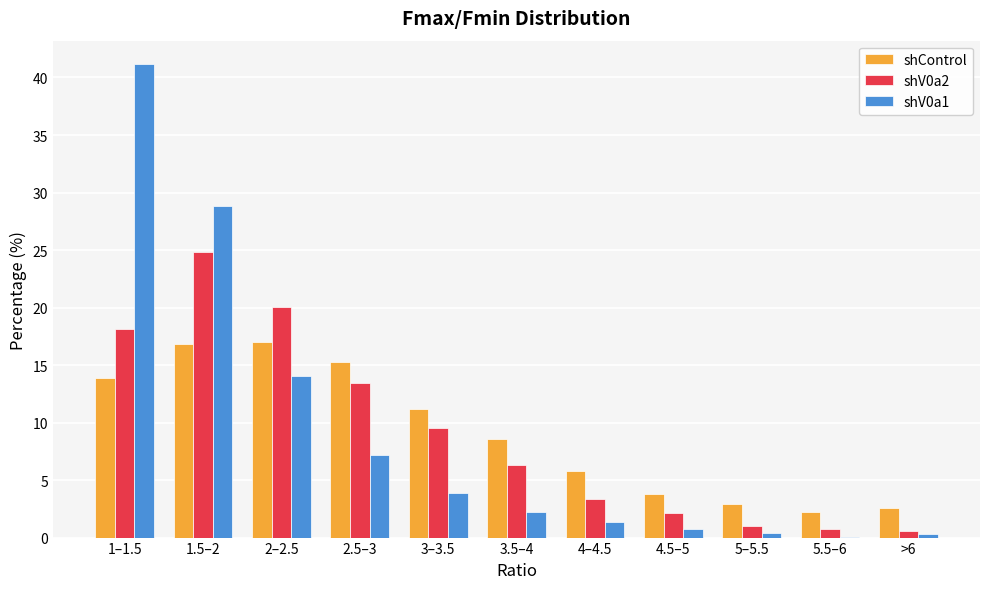

What are all the series names shown in the legend?

shControl, shV0a2, shV0a1